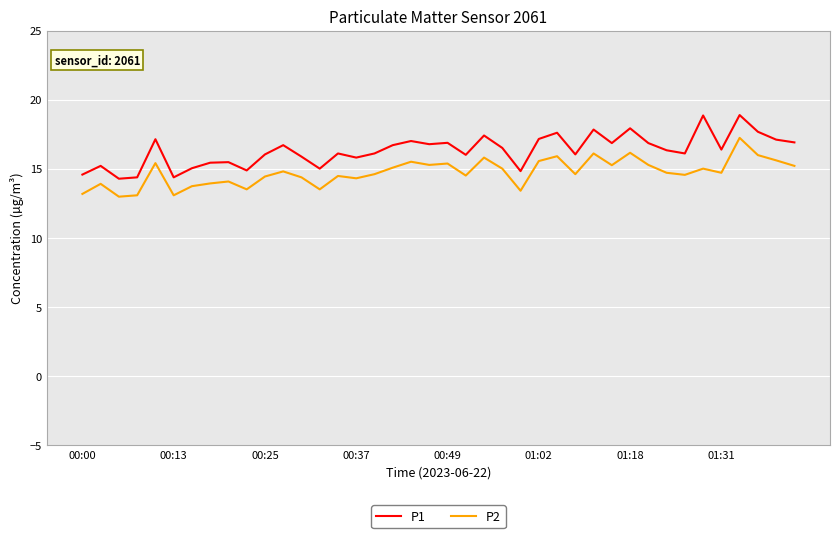

Which series has the largest range (max minus min)?

P1